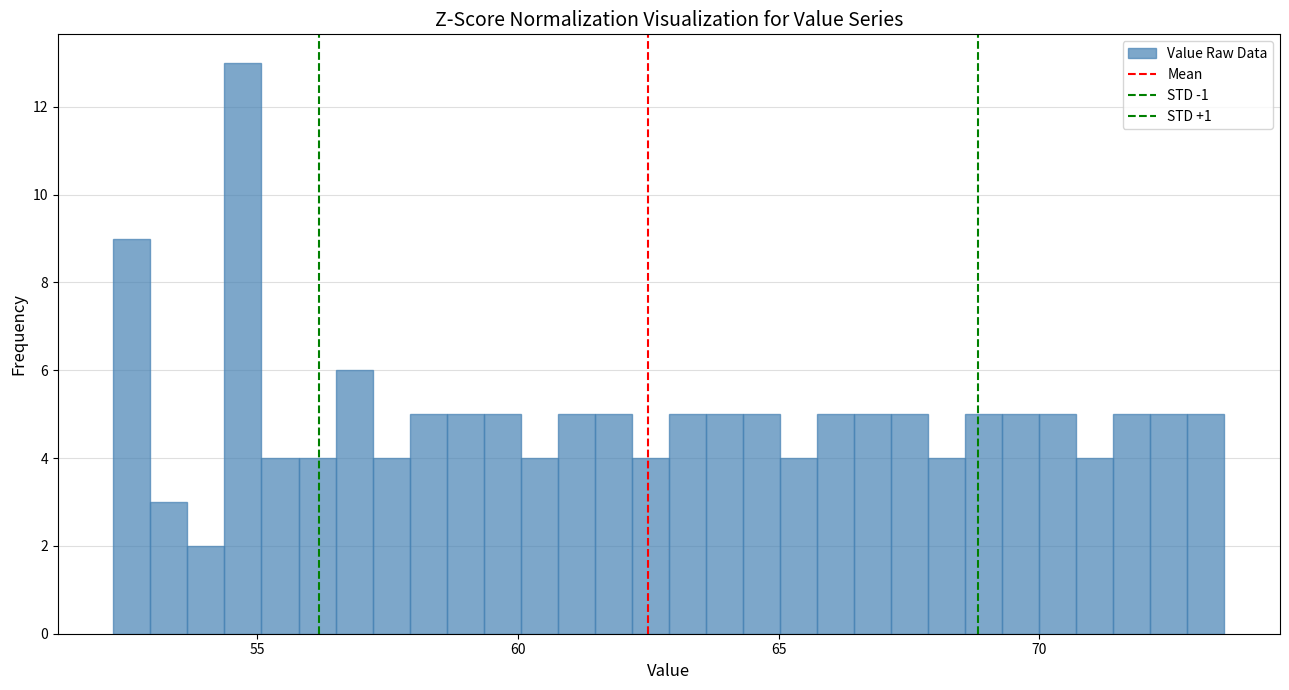

Read against the x-axis, roughly where is the centre of the tallest bar?

54.5